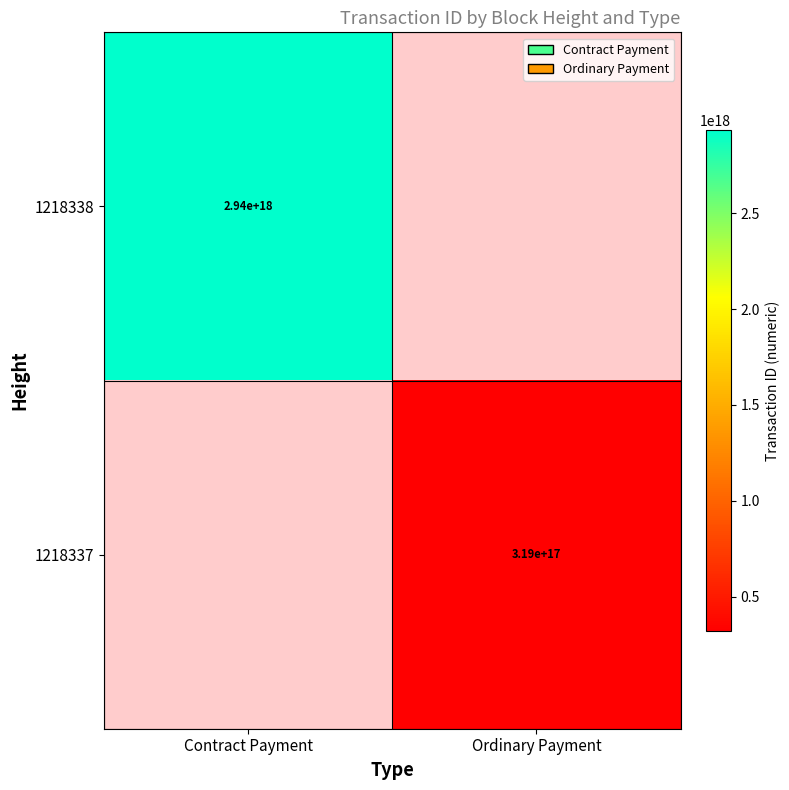

The value of 1218337 at Ordinary Payment is 523845406030185984. True or false?

False